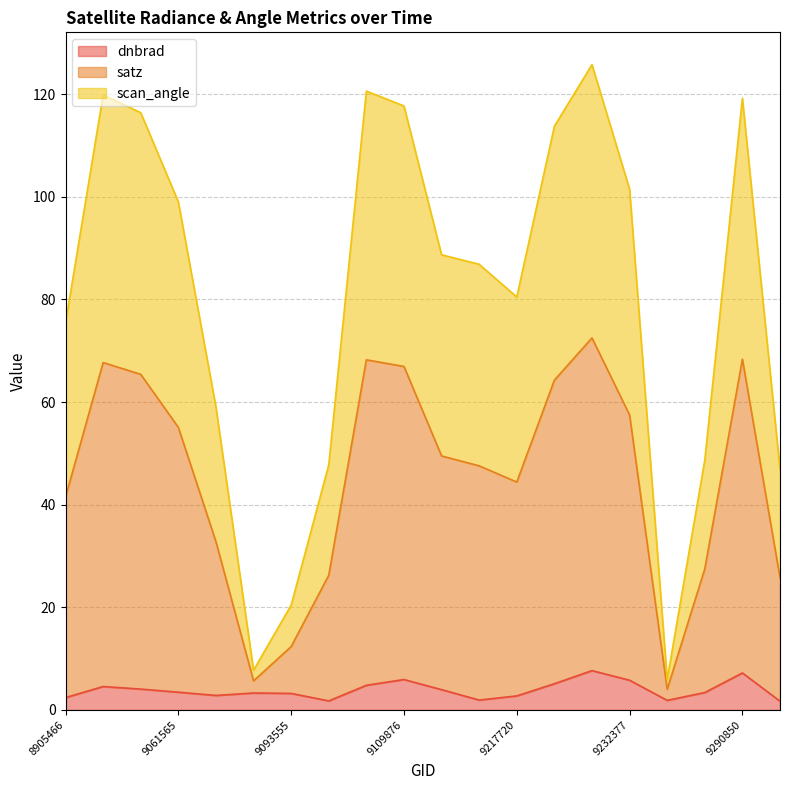

At 9093555, list the series in order from largest to smallest.

satz, scan_angle, dnbrad